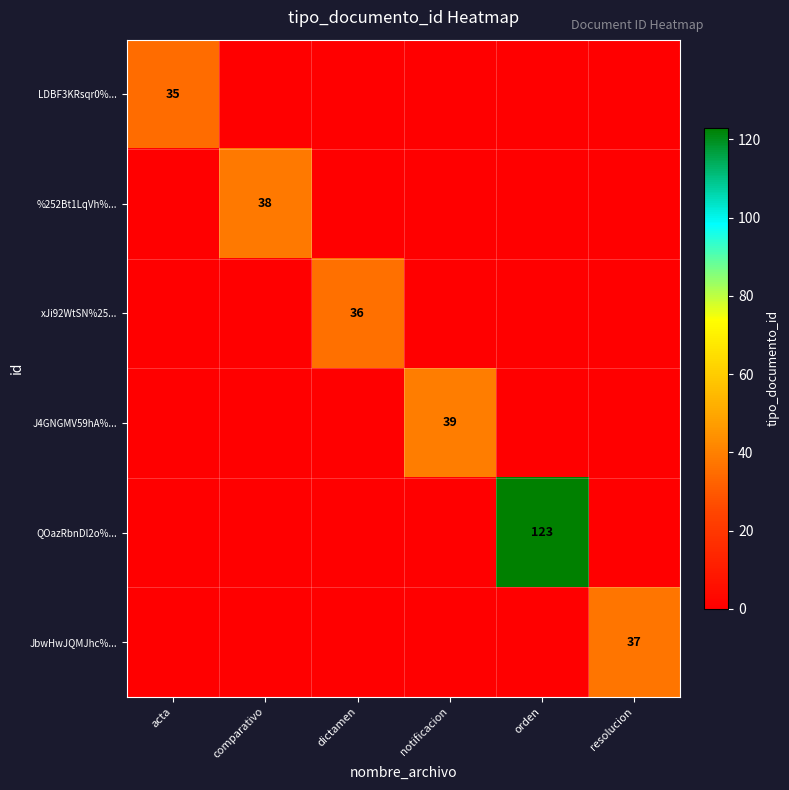

The LDBF3KRsqr0%... series shows 35 at acta. True or false?

True